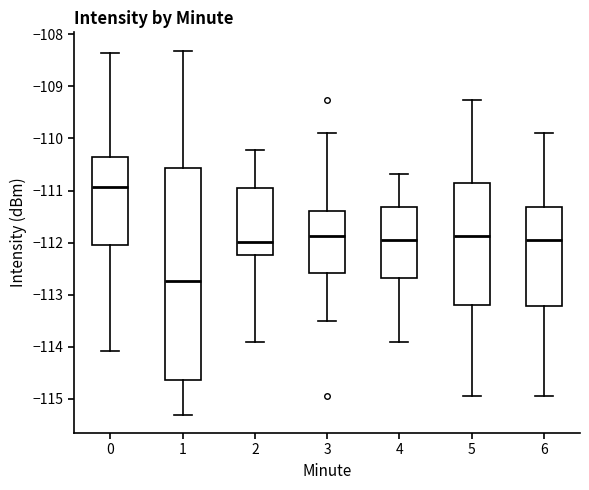

Reading left to right, read every box against the y-axis: the position of its median line, the range the box covers, and the ends of its whiskers. The values are not printed on the chart, so give them approximately, as read against the axis.

0: median -110.9, box -112.0 to -110.4, whiskers -114.1 to -108.3
1: median -112.7, box -114.6 to -110.6, whiskers -115.3 to -108.3
2: median -112.0, box -112.2 to -110.9, whiskers -113.9 to -110.2
3: median -111.9, box -112.6 to -111.4, whiskers -113.5 to -109.9
4: median -111.9, box -112.7 to -111.3, whiskers -113.9 to -110.7
5: median -111.9, box -113.2 to -110.9, whiskers -114.9 to -109.3
6: median -111.9, box -113.2 to -111.3, whiskers -114.9 to -109.9